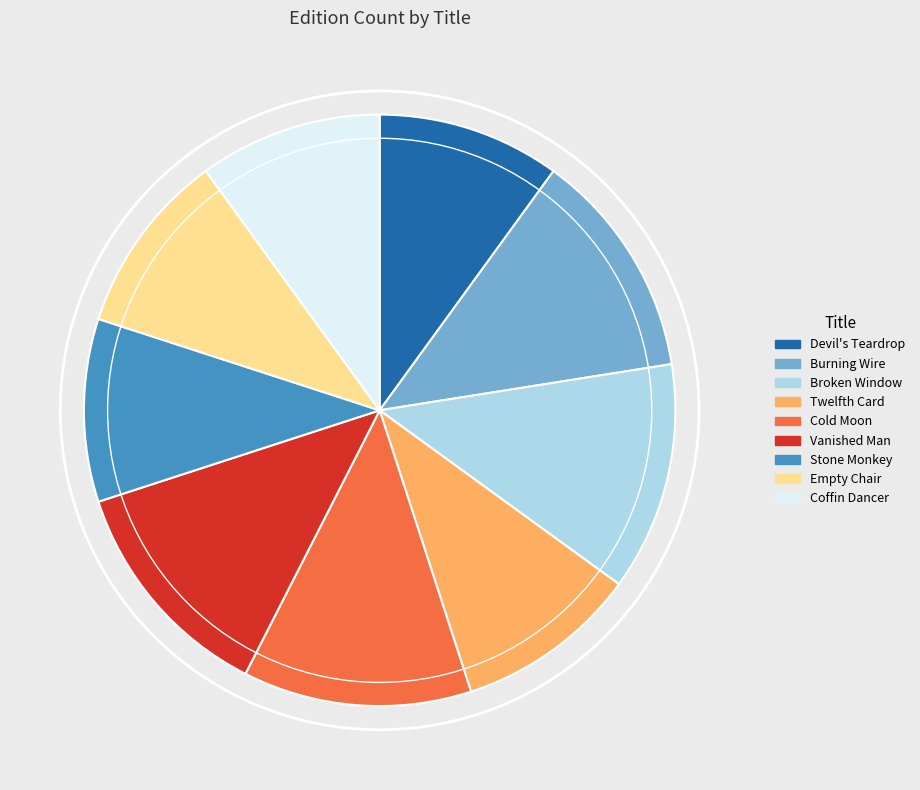

Does Cold Moon account for over 50% of the chart?

No